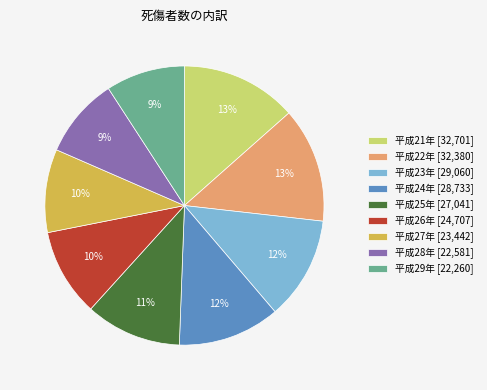

Combined, do 平成24年 and 平成23年 account for over 50%?

No